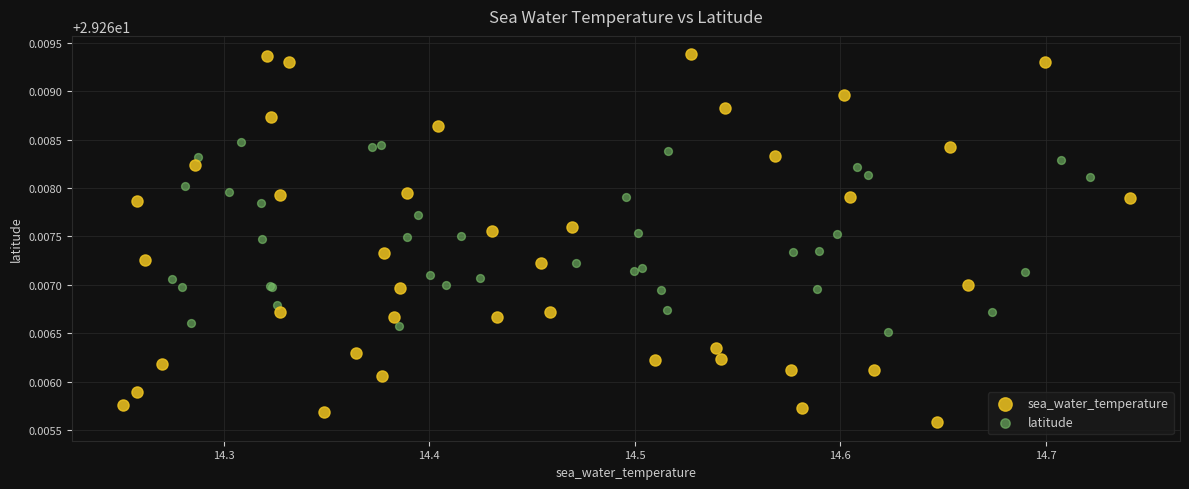

Which series contains the lowest Y value?

sea_water_temperature